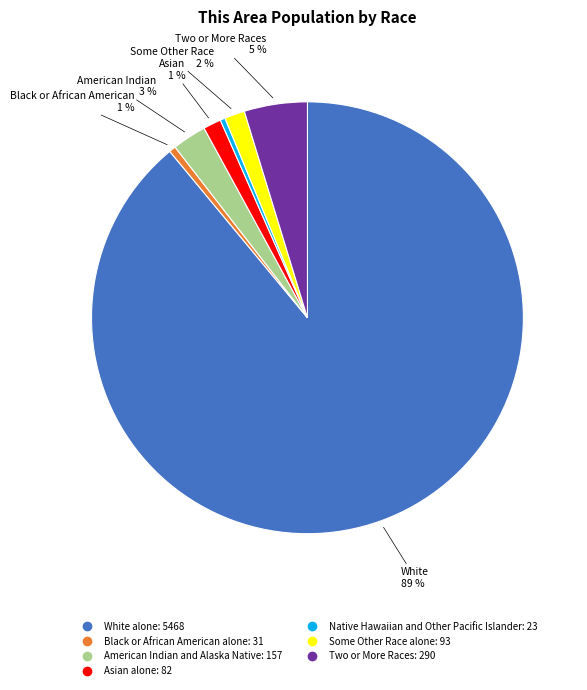

Which has a higher value, Some Other Race alone or White alone?

White alone